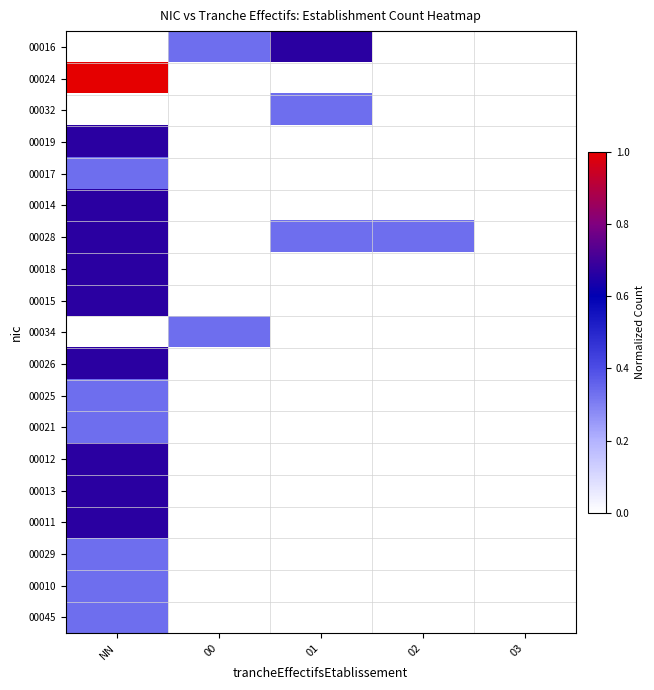

List the series in order of their peak value, lowest first.

00032, 00017, 00034, 00025, 00021, 00029, 00010, 00045, 00016, 00019, 00014, 00028, 00018, 00015, 00026, 00012, 00013, 00011, 00024